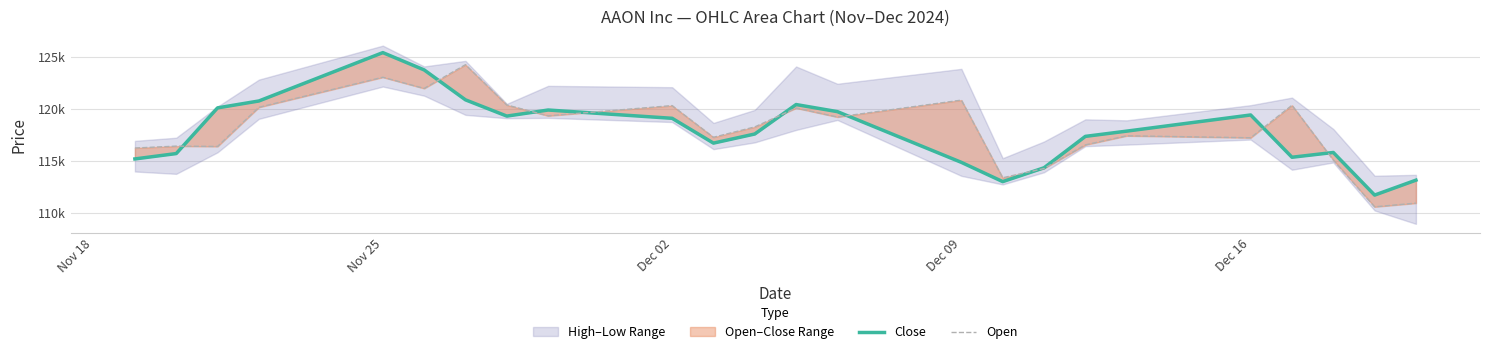

How many values in the Close series are below 117867?

12